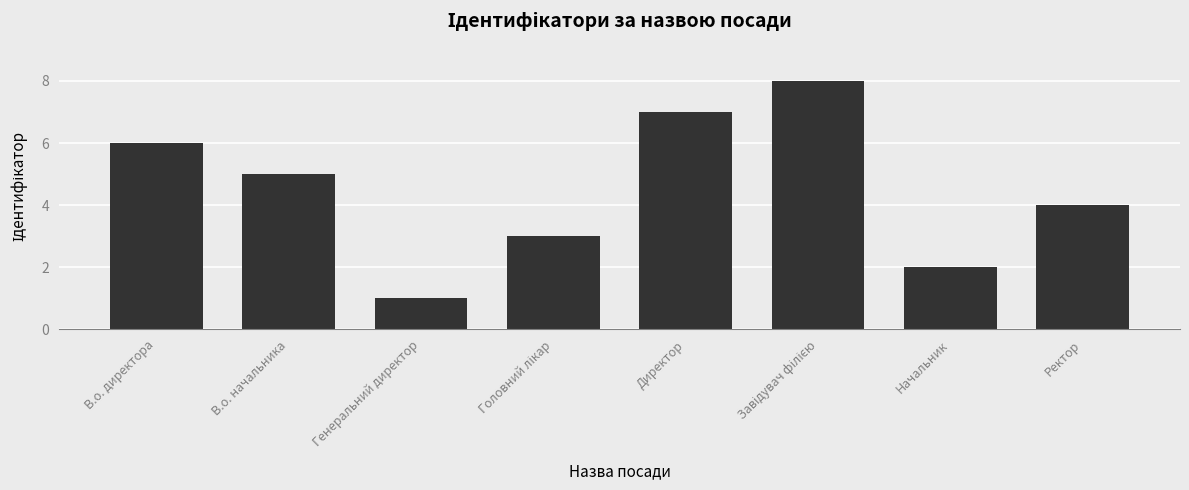

What is the label of the 2nd bar from the left?

В.о. начальника